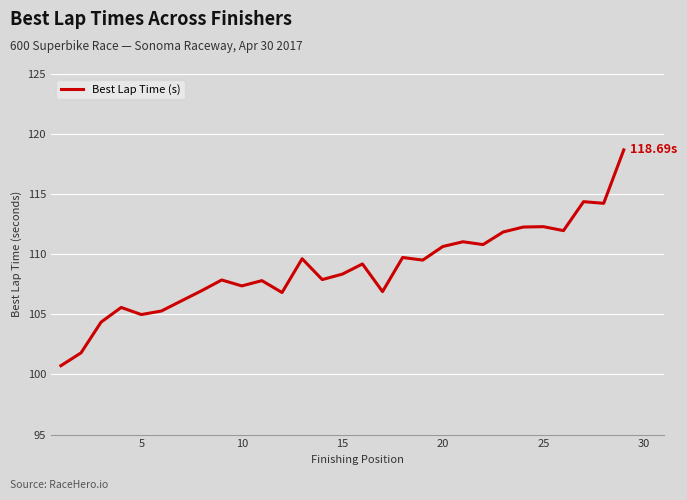

Does the chart have visible grid lines?

Yes